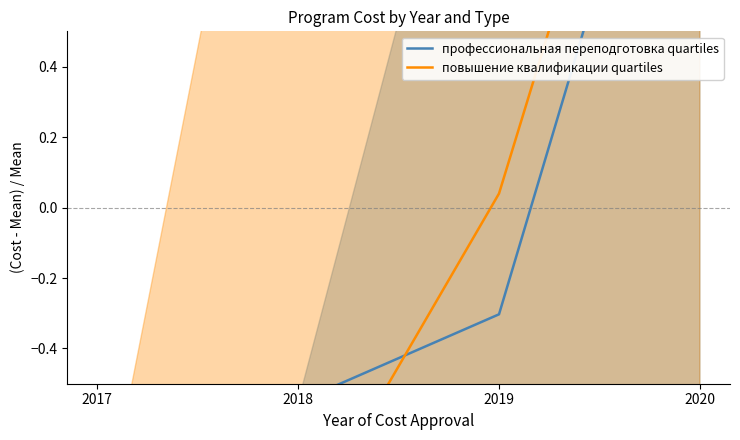

True or false: повышение квалификации quartiles and профессиональная переподготовка quartiles intersect in this chart.

True